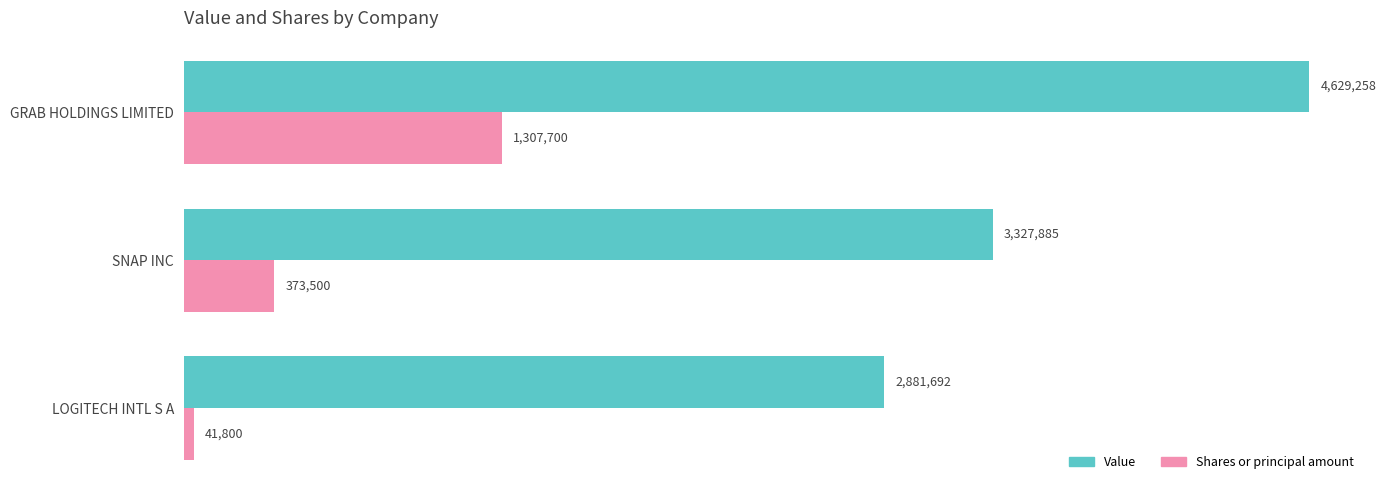

What are all the series names shown in the legend?

Value, Shares or principal amount